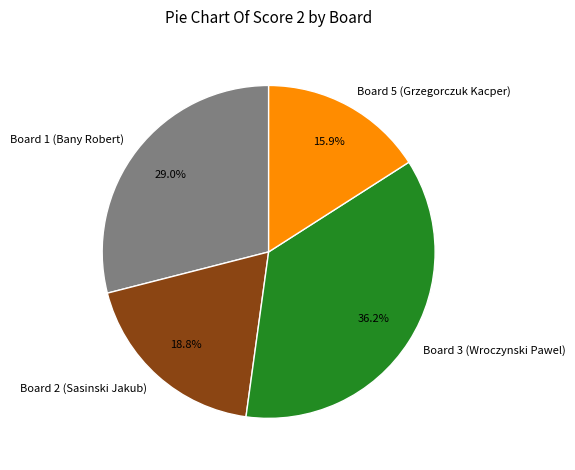

Between Board 5 (Grzegorczuk Kacper) and Board 2 (Sasinski Jakub), which is larger?

Board 2 (Sasinski Jakub)